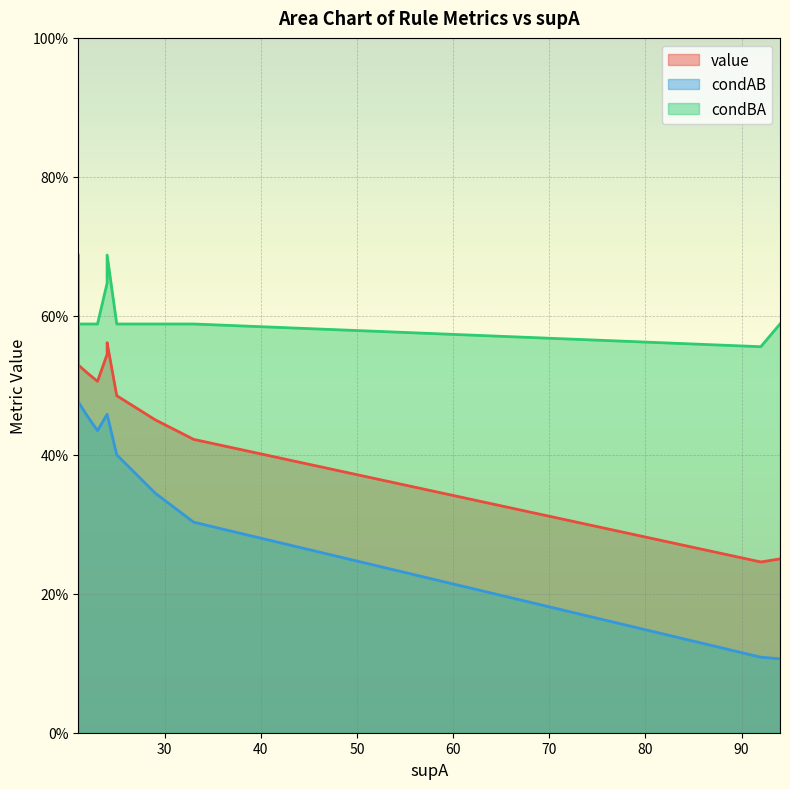

What is the total value across all series at 21?

1.8